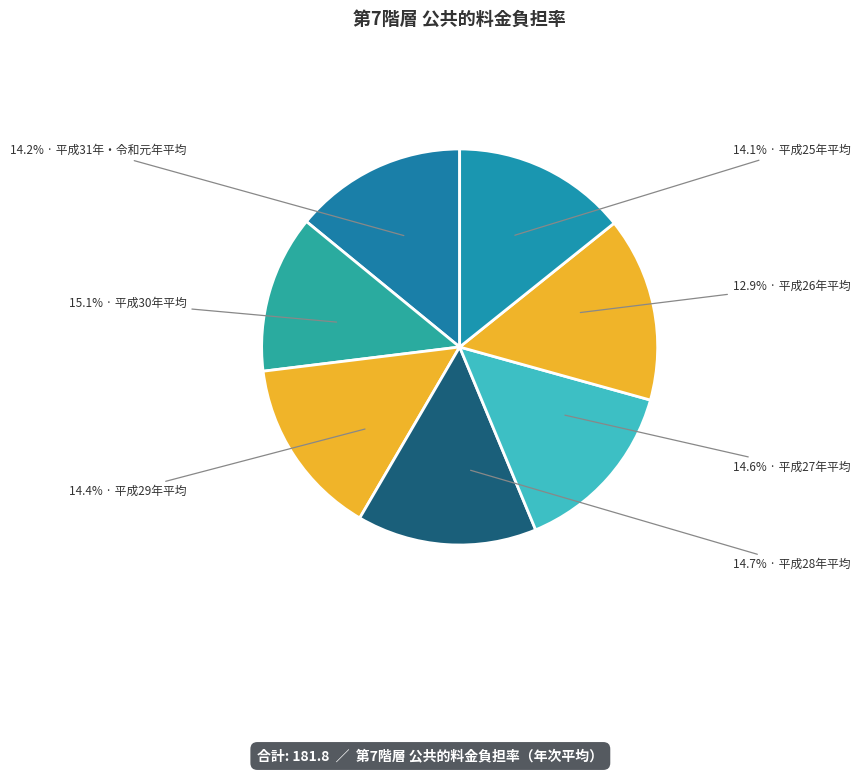

Which slice is the smallest?

平成26年平均